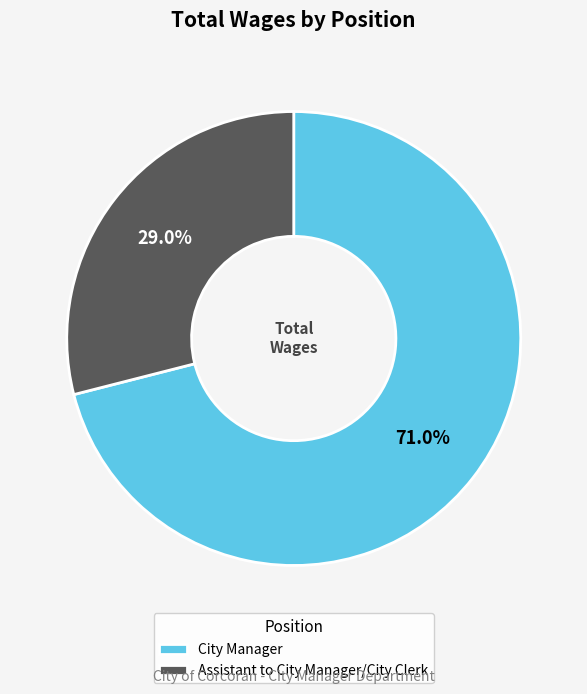

Which slice is the smallest?

Assistant to City Manager/City Clerk